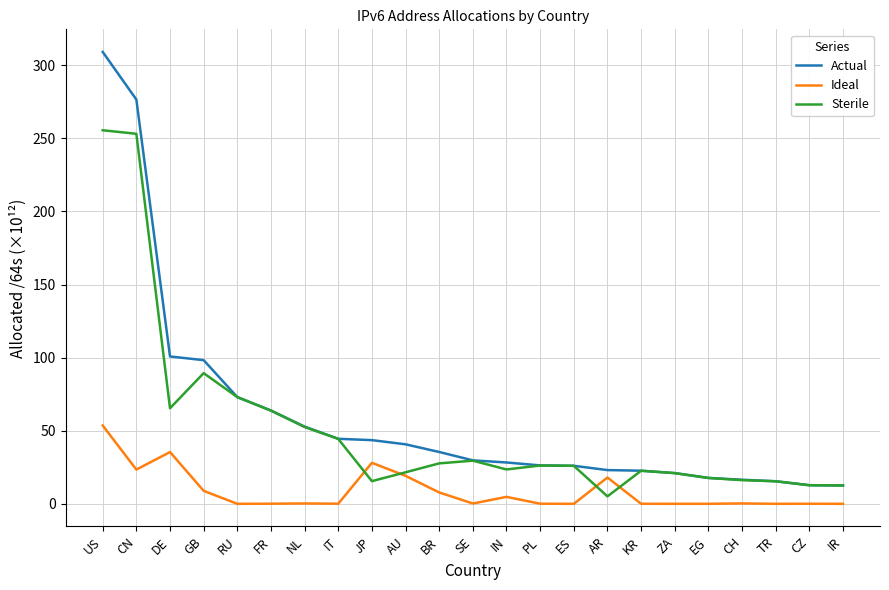

Is it true that Sterile equals 12.6 at IR?

True